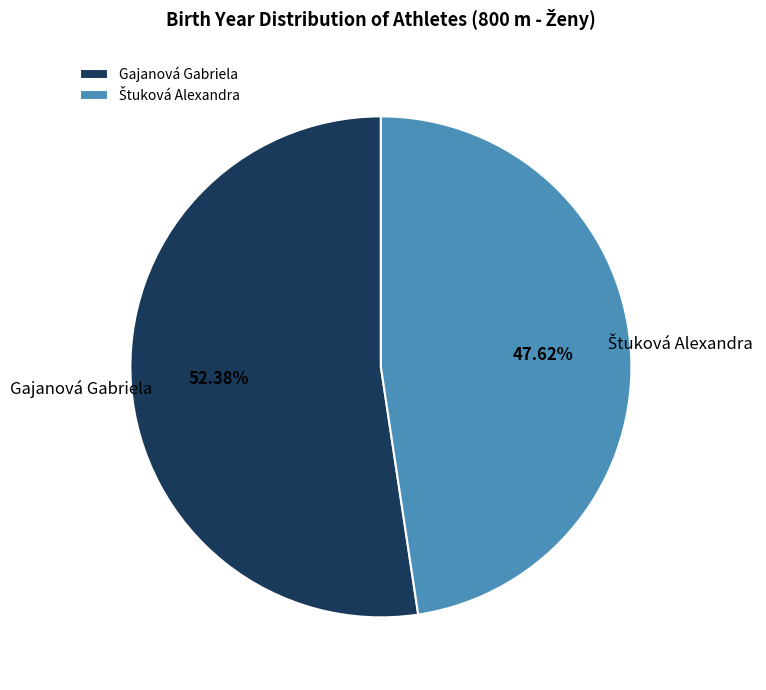

Count the number of slices in the pie.

2